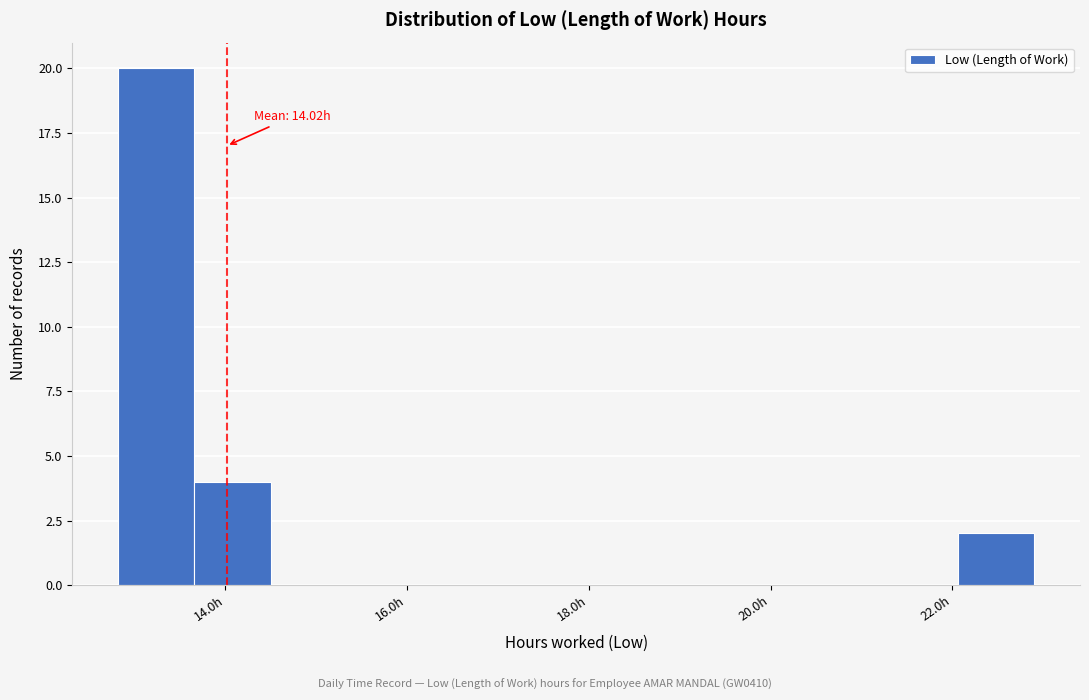

Over which range of the x-axis is the bar tallest?

12.82 to 13.66